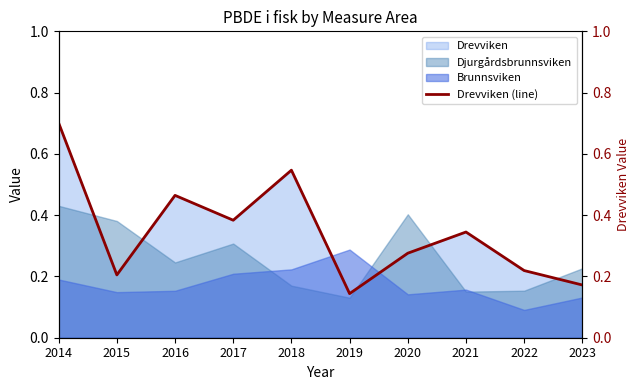

How many interior local valleys (lower than both neighbors) does the data have?

3